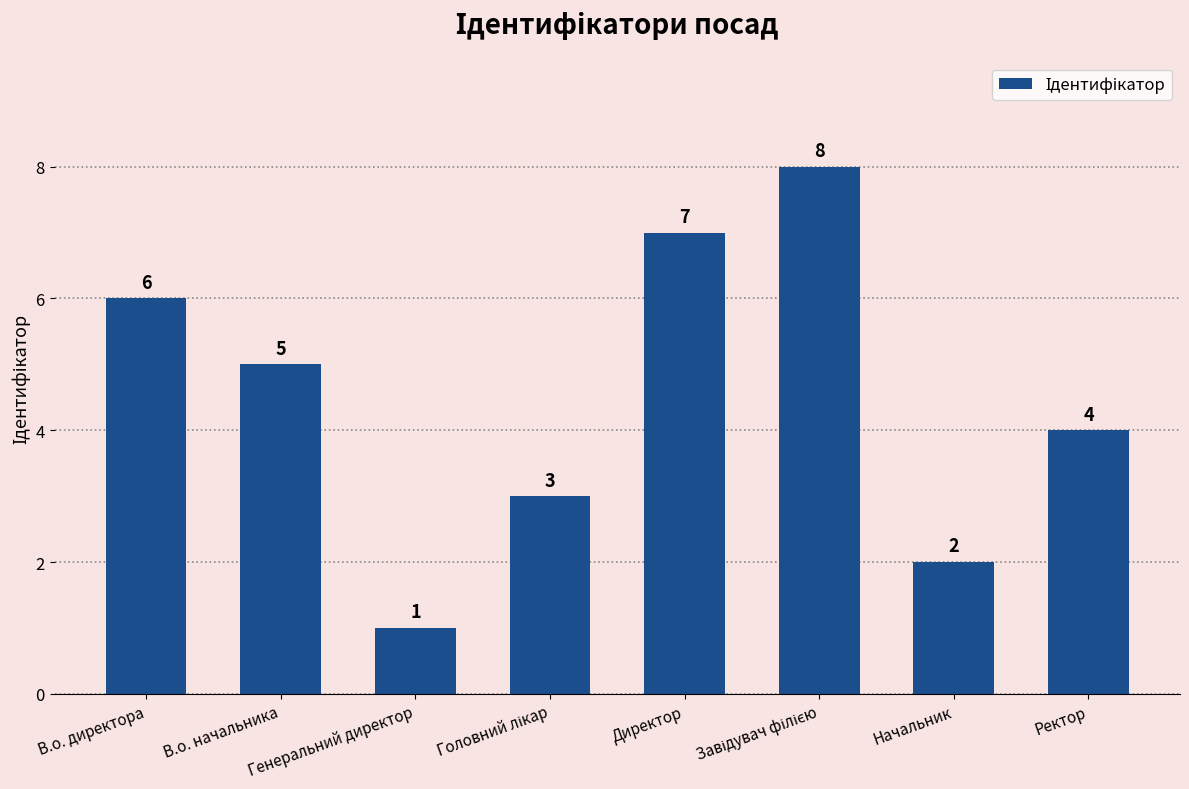

What is the change in value from В.о. директора to Начальник?

-4